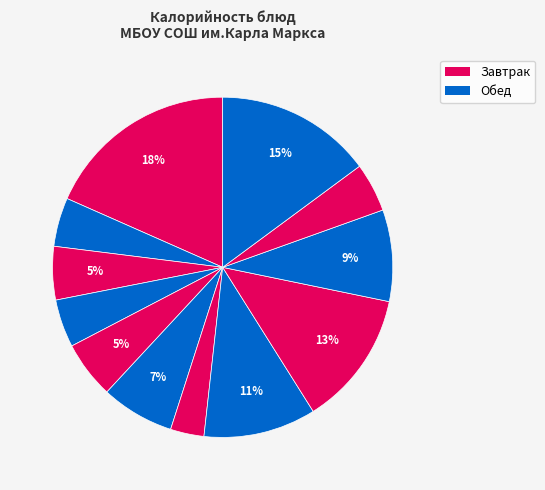

How many slices are in this pie chart?

12